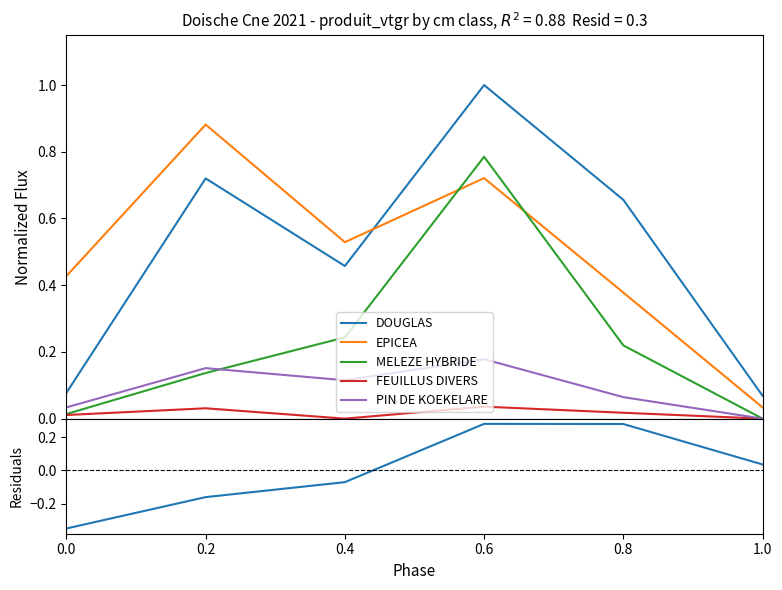

At how many categories does at least one series exceed 0?

6